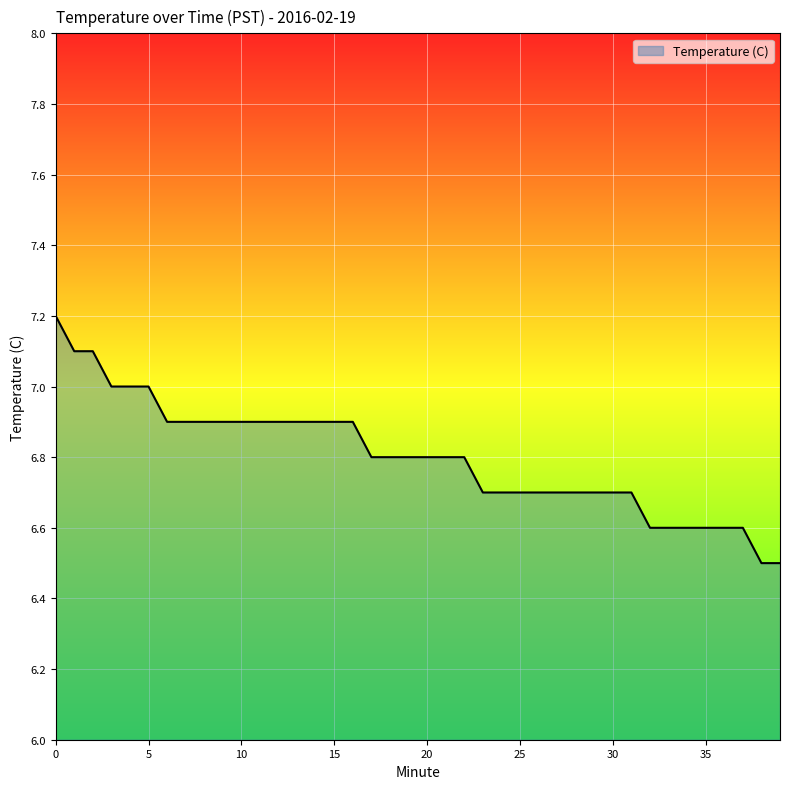

What is the difference between the maximum and minimum values?

0.7